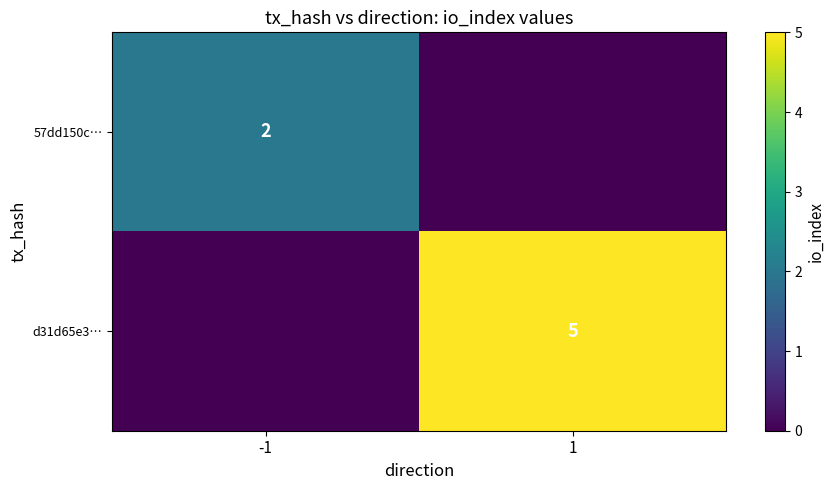

The value of d31d65e3… at 1 is 2. True or false?

False